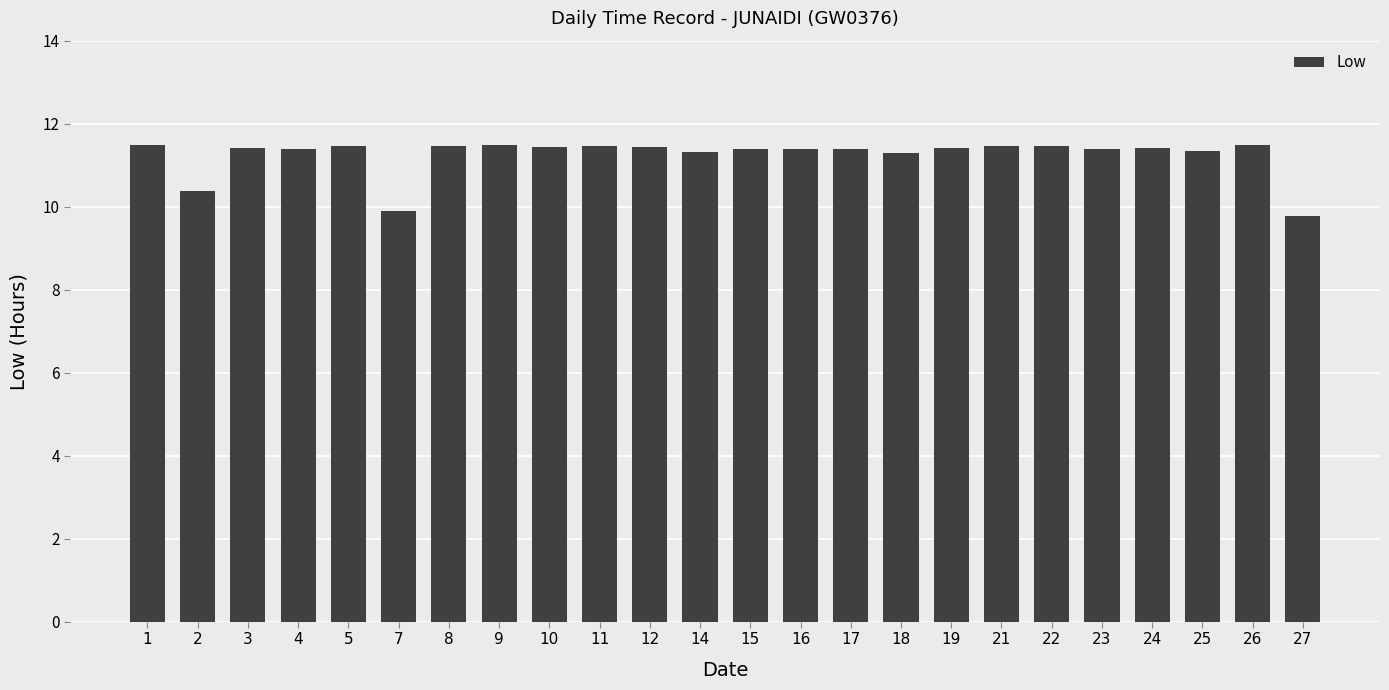

How many values are between 11 and 12?

21